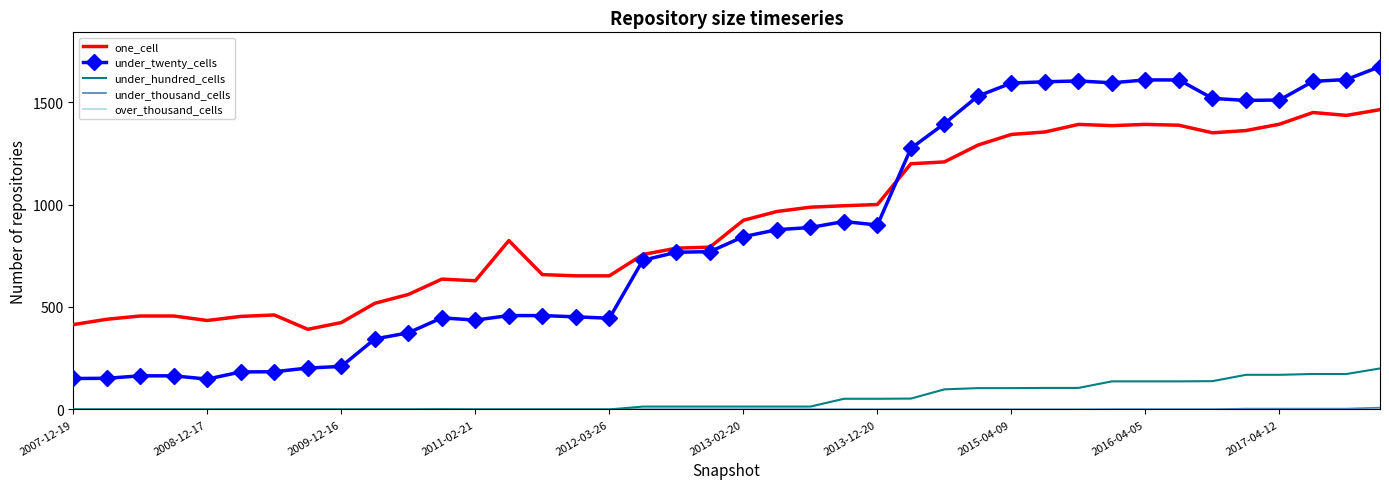

What is the maximum value for under_twenty_cells?

1673